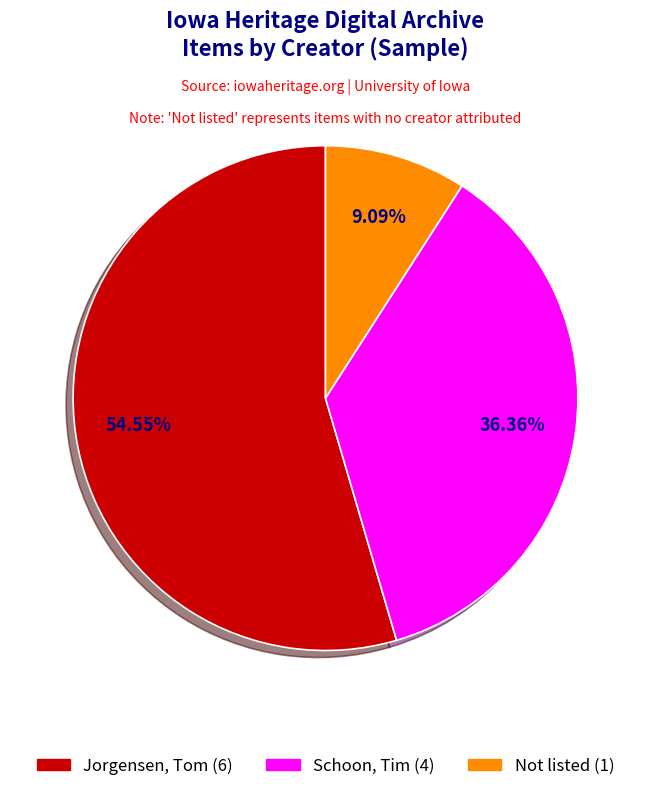

Does any single category account for the majority?

Yes